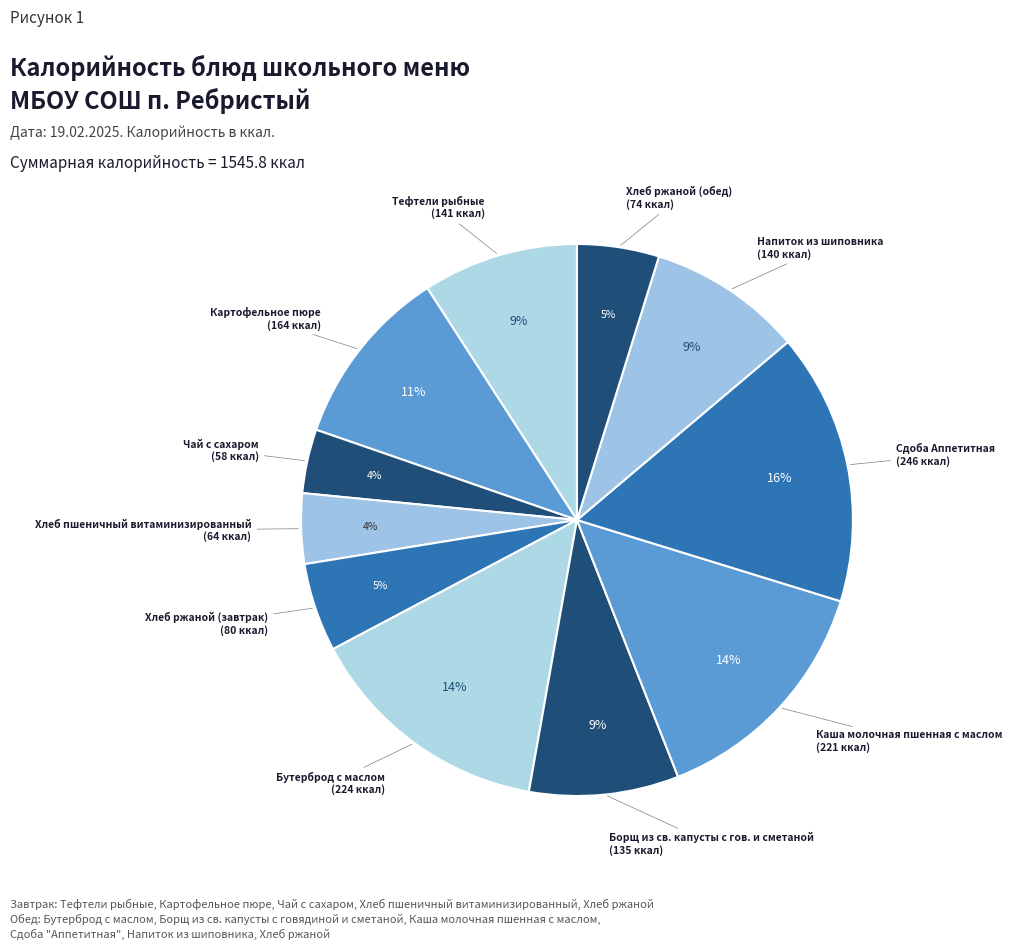

To the nearest percent, what is the combined percentage of Хлеб пшеничный витаминизированный and Чай с сахаром?

8%